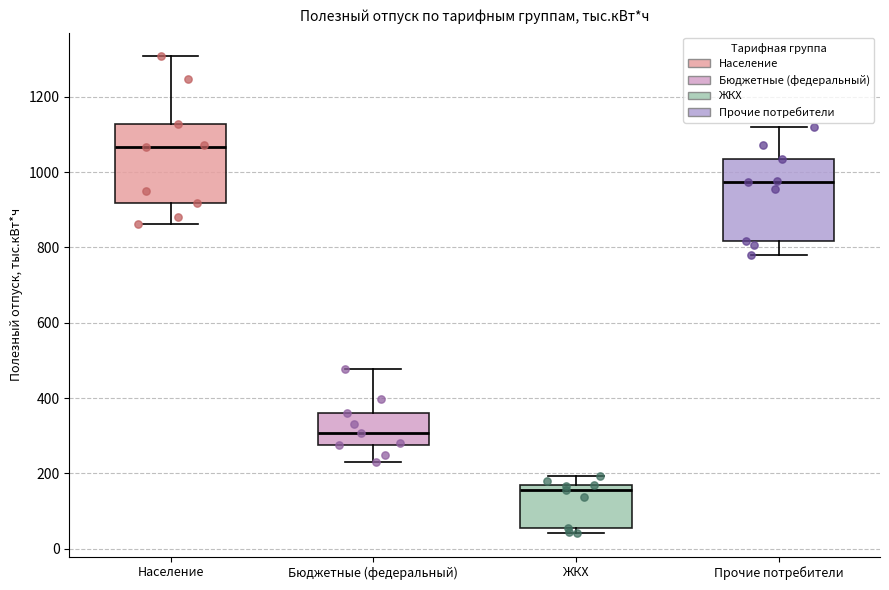

Reading left to right, read every box against the y-axis: the position of its median line, the range the box covers, and the ends of its whiskers. The values are not printed on the chart, so give them approximately, as read against the axis.

Население: median 1060, box 920 to 1120, whiskers 860 to 1300
Бюджетные (федеральный): median 300, box 280 to 360, whiskers 240 to 480
ЖКХ: median 160, box 60 to 180, whiskers 40 to 200
Прочие потребители: median 980, box 820 to 1040, whiskers 780 to 1120